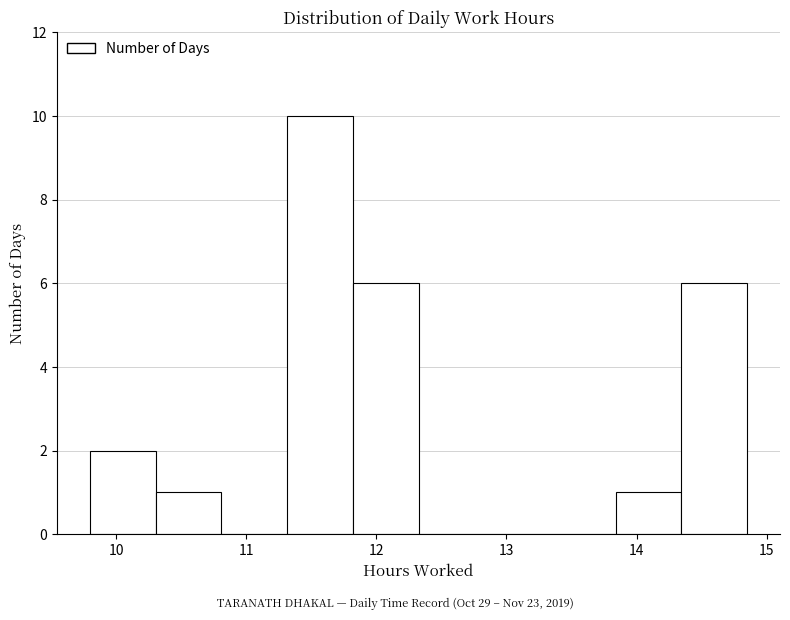

Reading left to right, transcribe this chart: for each bar, give the range it covers on the x-axis and its height. Neither the bar edges nor the heights are printed on the chart, so give them approximately, as read against the axes.

9.8 to 10.3: 2
10.3 to 10.8: 1
10.8 to 11.3: 0
11.3 to 11.8: 10
11.8 to 12.3: 6
12.3 to 12.8: 0
12.8 to 13.3: 0
13.3 to 13.8: 0
13.8 to 14.3: 1
14.3 to 14.9: 6